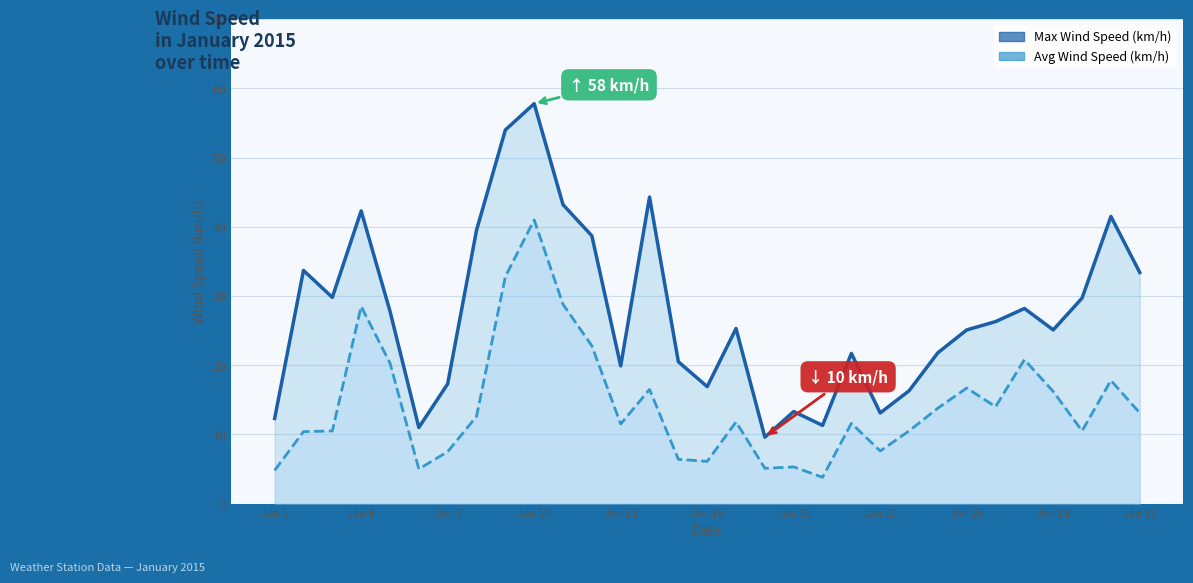

What is the maximum value for Max Wind Speed (km/h)?

57.8